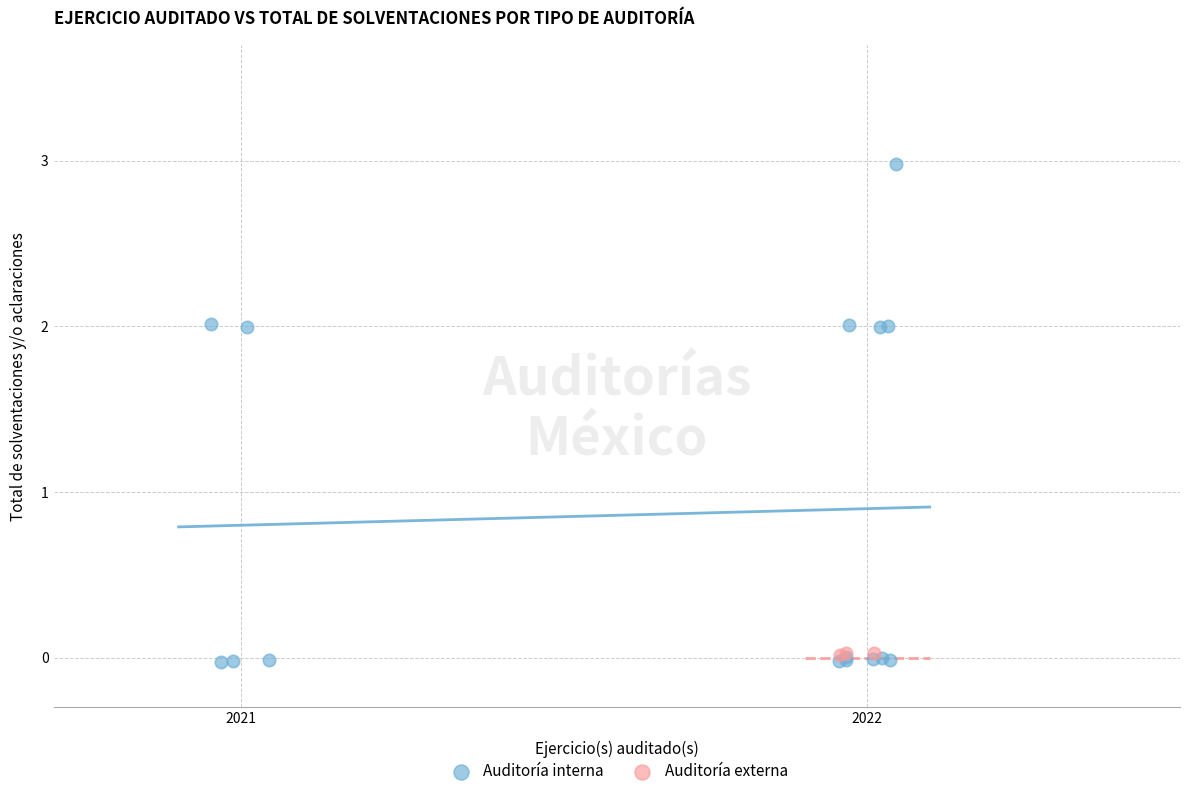

Which series has the largest Y range (max minus min)?

Auditoría interna